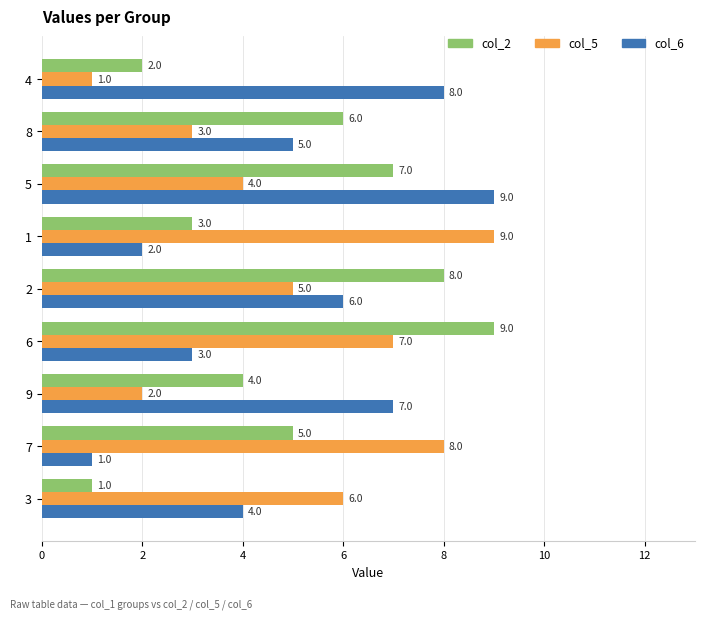

What is the maximum value shown in the chart?

9